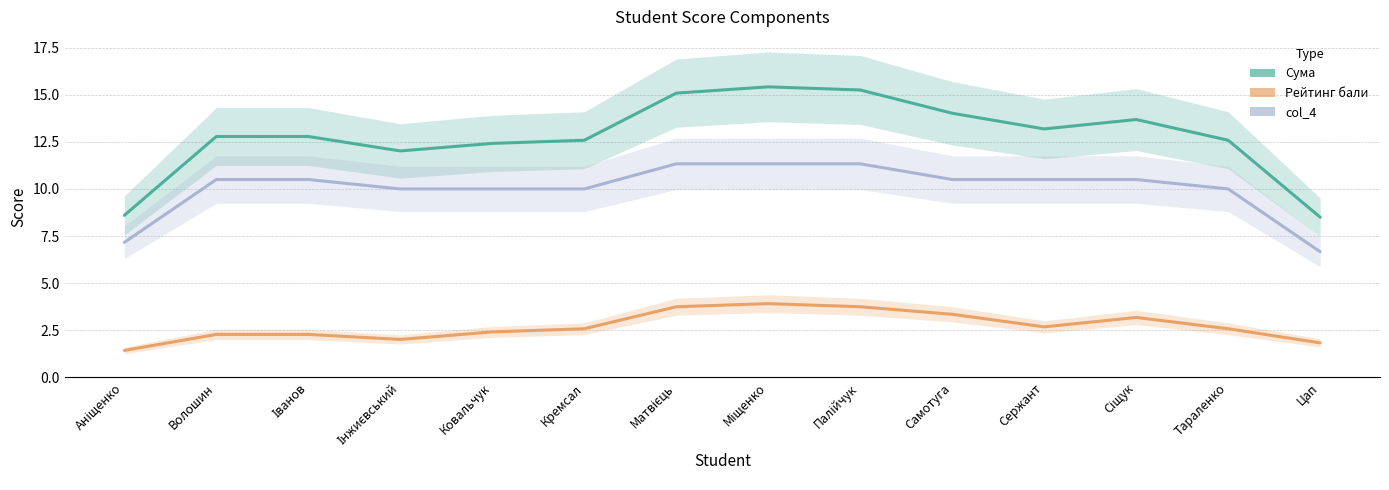

Reading left to right, what are all the values shown in this chart?

Сума: 8.6	12.8	12.8	12.0	12.4	12.6	15.1	15.4	15.2	14.0	13.2	13.7	12.6	8.5
Рейтинг бали: 1.4	2.3	2.3	2.0	2.4	2.6	3.8	3.9	3.8	3.3	2.7	3.2	2.6	1.8
col_4: 7.2	10.5	10.5	10.0	10.0	10.0	11.3	11.3	11.3	10.5	10.5	10.5	10.0	6.7